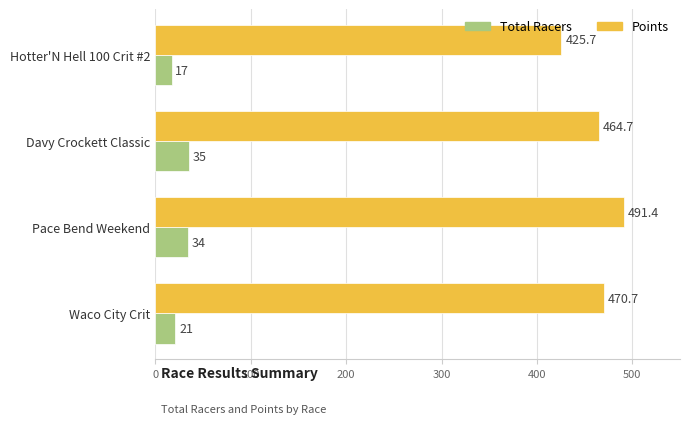

Which series has the largest total across all categories?

Points